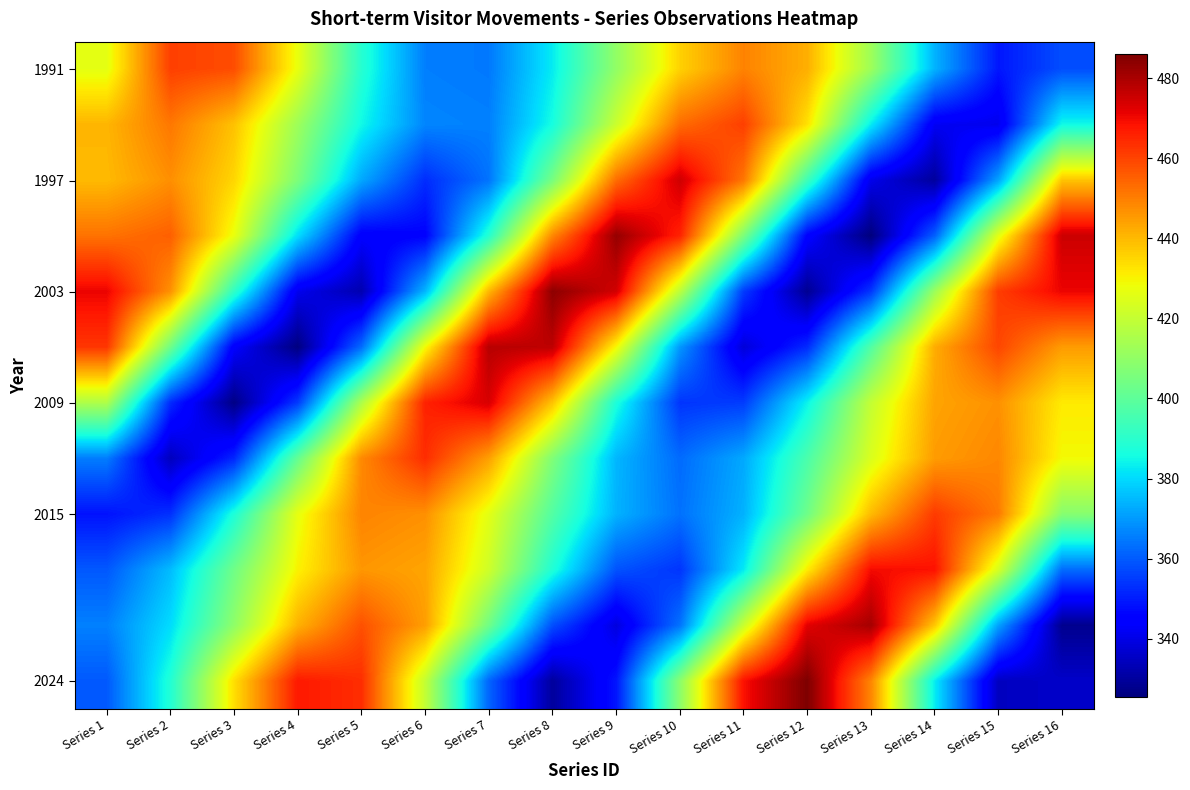

At how many categories does at least one series exceed 469?

8